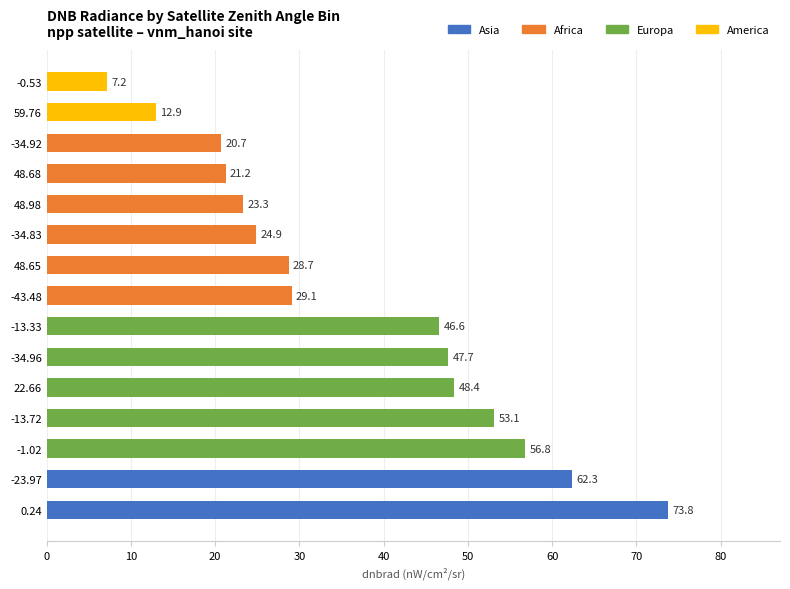

True or false: the data shows 7.2 at -0.53.

True